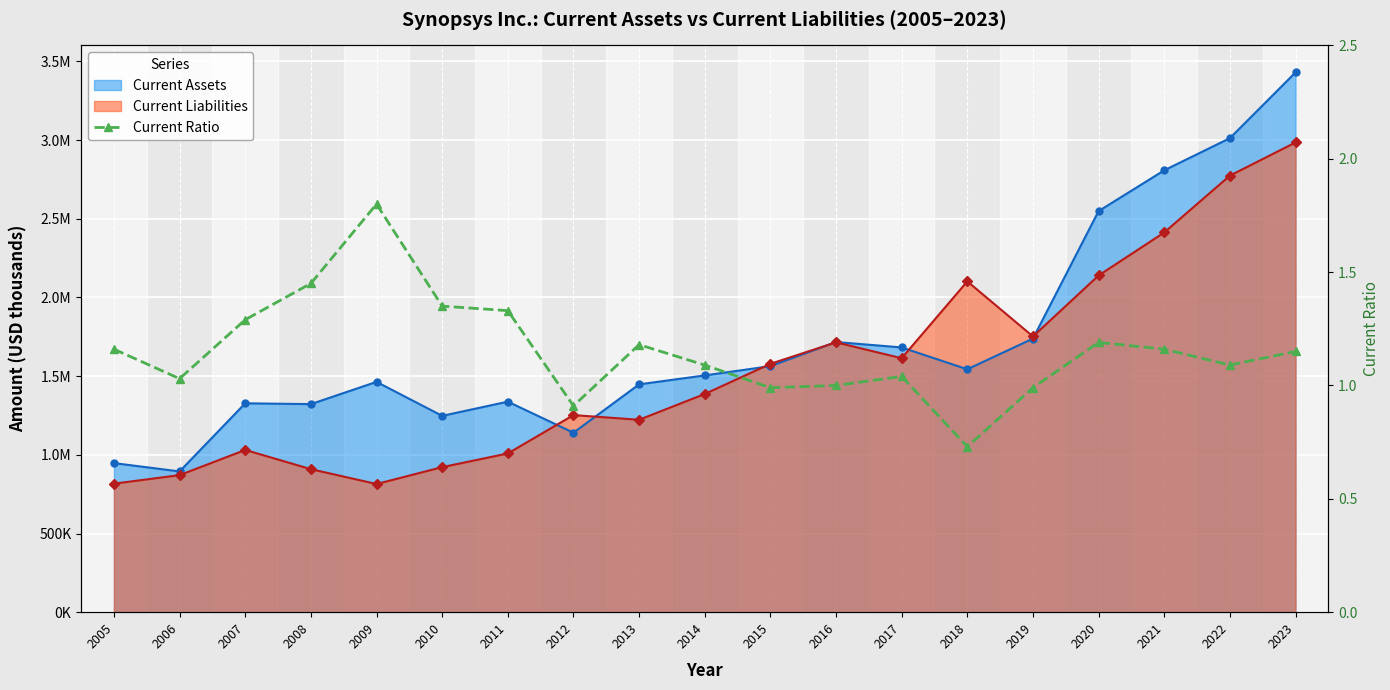

Rank the categories by value from lowest to highest.

2018, 2012, 2015, 2019, 2016, 2006, 2017, 2014, 2022, 2023, 2005, 2021, 2013, 2020, 2007, 2011, 2010, 2008, 2009